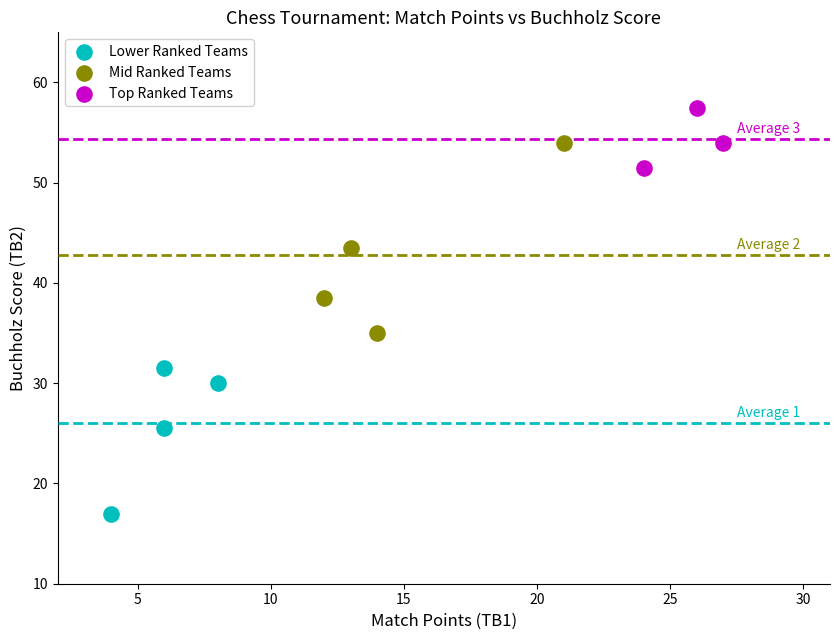

Which series has the widest spread of Y values?

Mid Ranked Teams